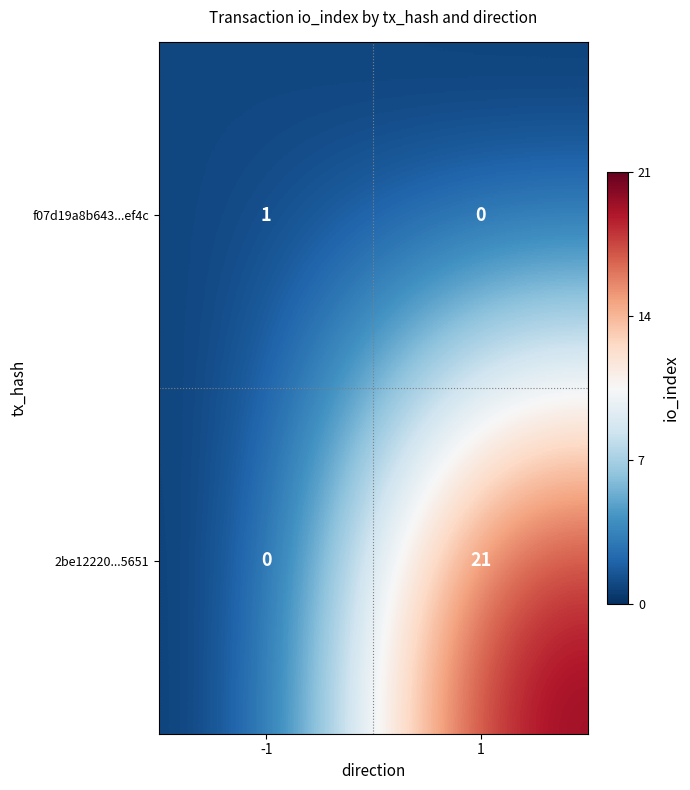

What is the spread (max minus min) of values at 1?

21